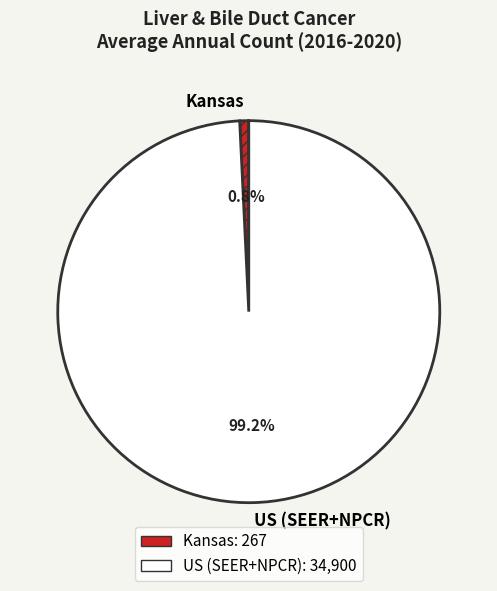

To the nearest percent, what is the difference between the largest and smallest slice percentages?

98%